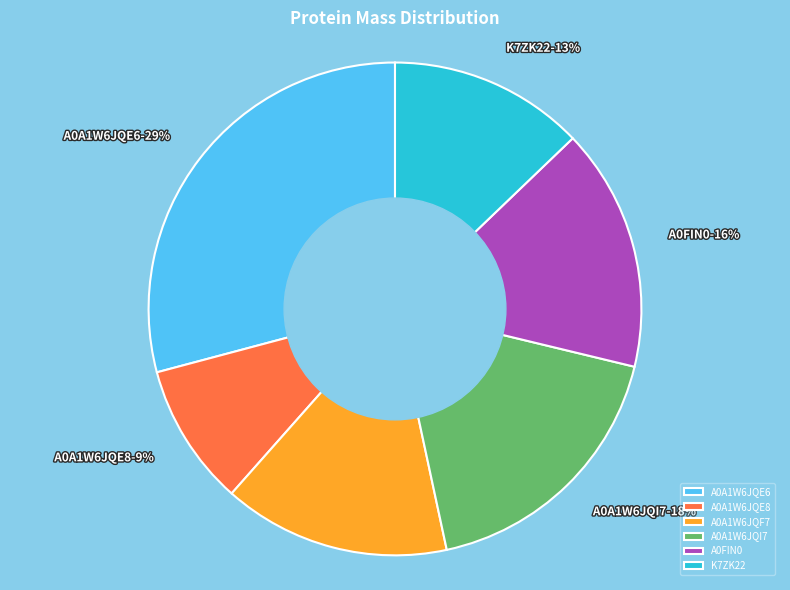

Is it true that A0A1W6JQE8 is 9% of the pie?

True